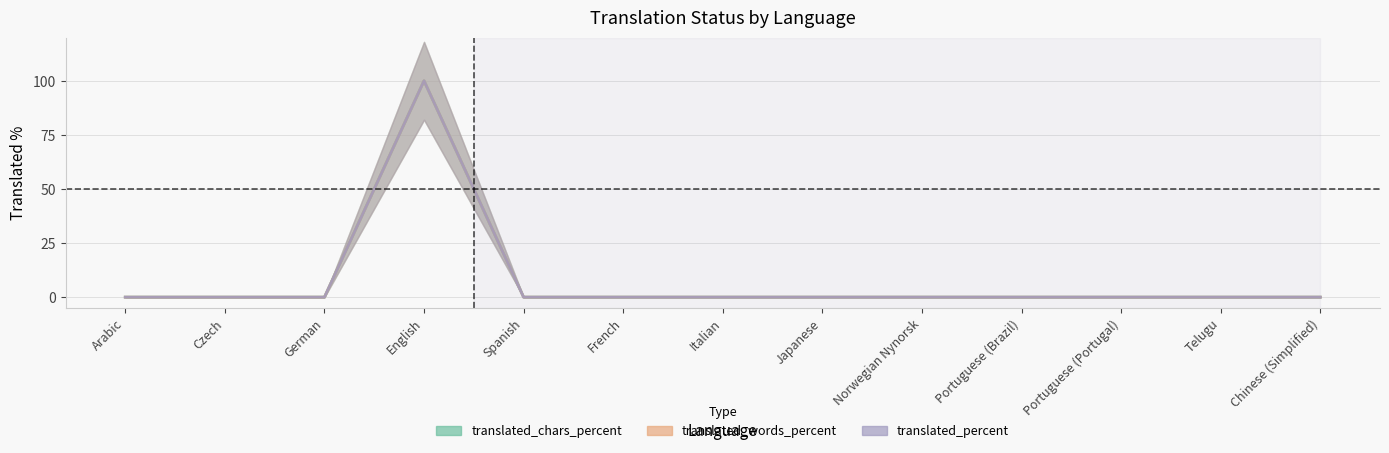

What is the label of the 2nd point from the left?

Czech